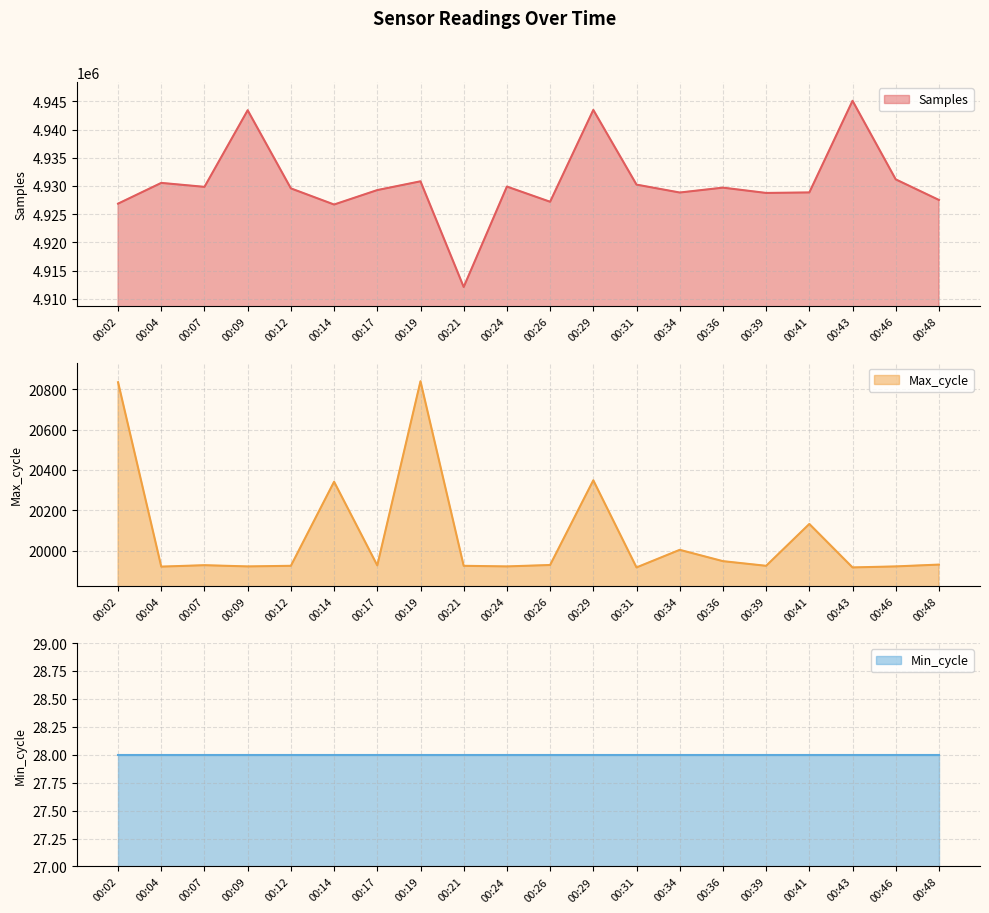

What is the maximum value for Samples?

4945104